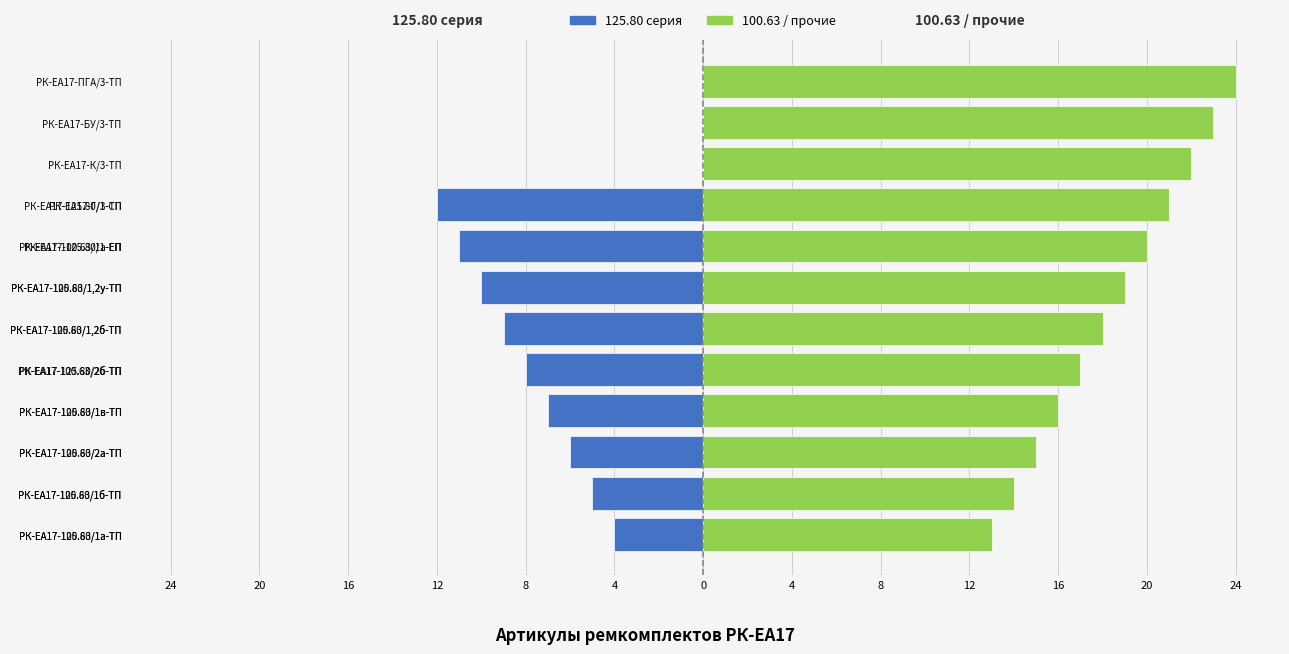

What is the greatest value displayed?

24